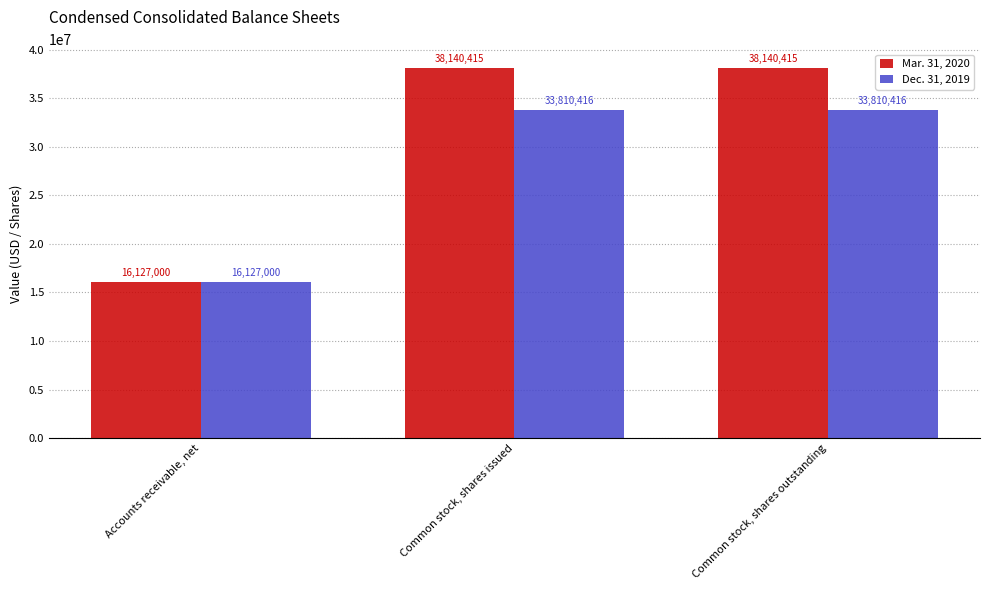

What is the label of the 3rd bar from the right?

Accounts receivable, net